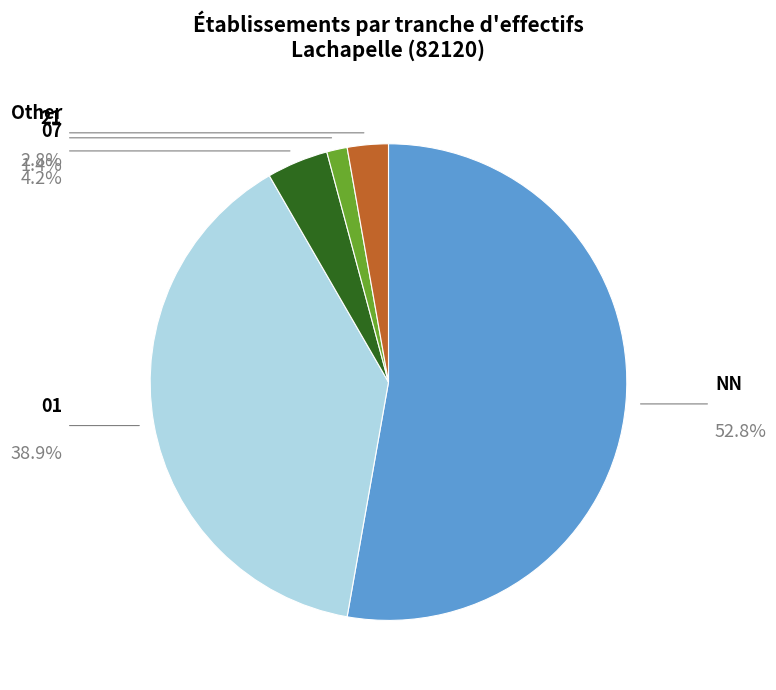

How many segments does this pie chart have?

5